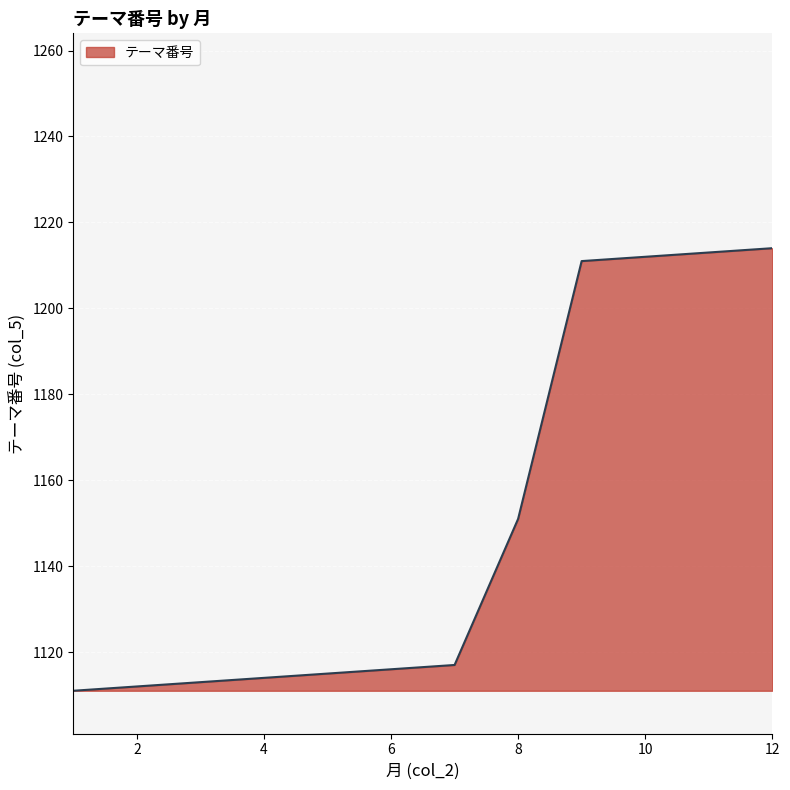

What is the smallest value displayed?

1111